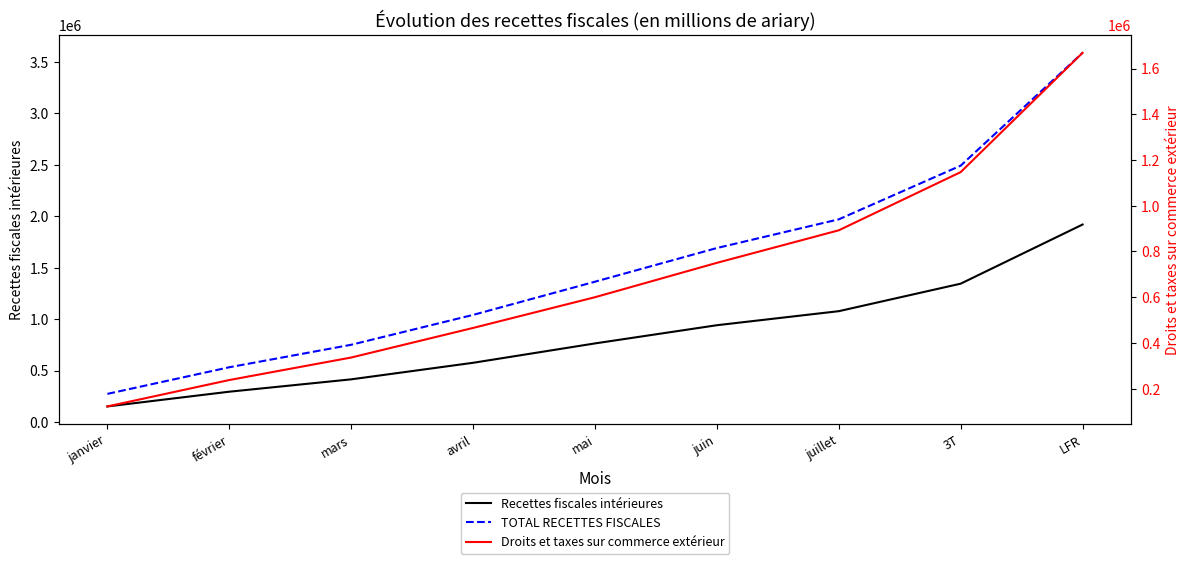

How many series are shown in this chart?

3